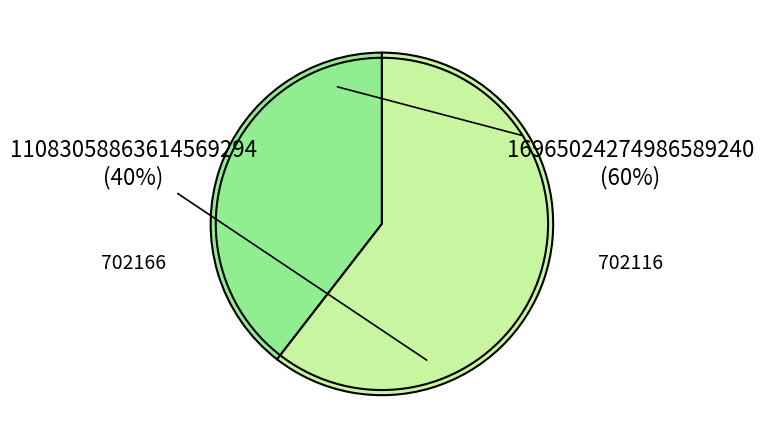

Which category has the smallest portion of the pie?

702166